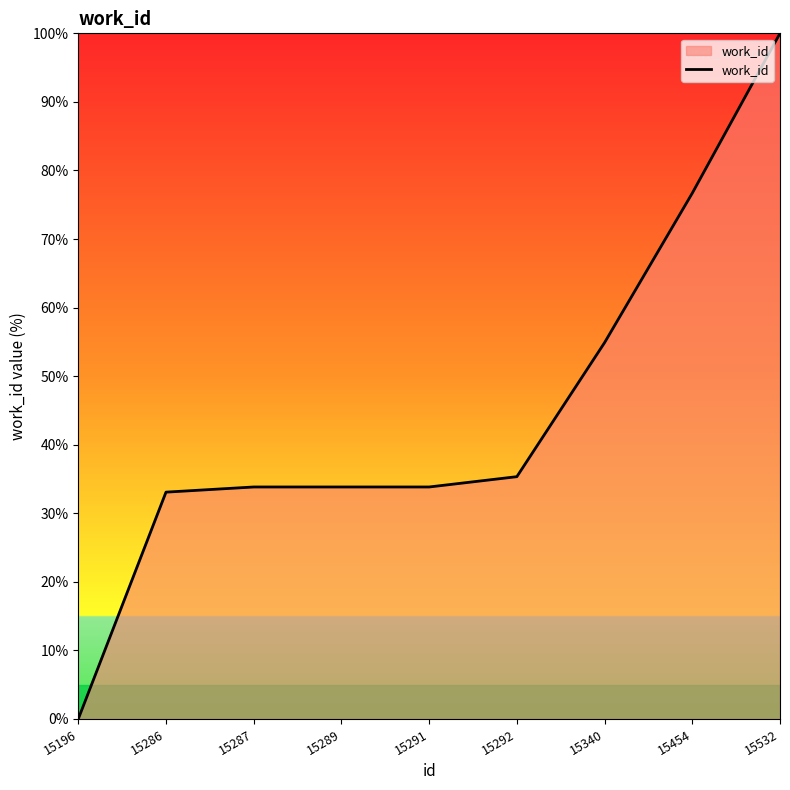

How many categories are shown in the chart?

9